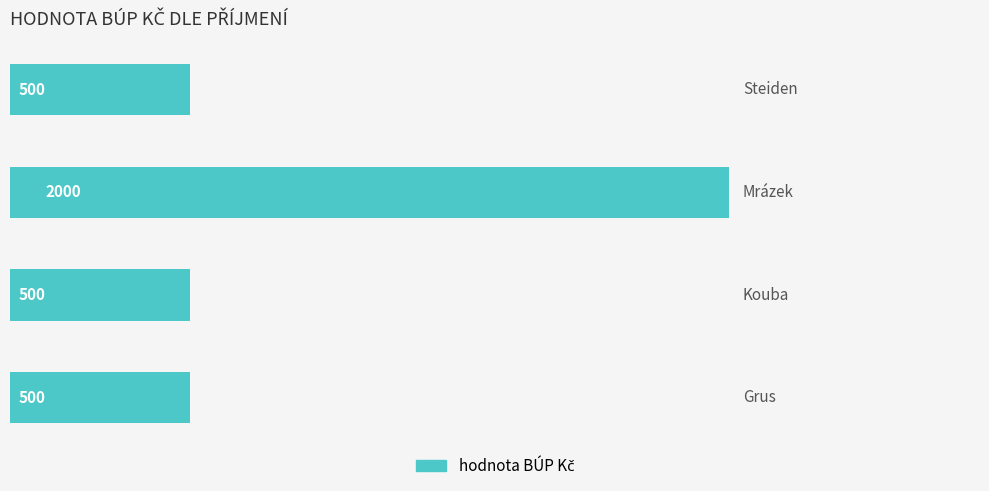

Reading top to bottom, what are all the values shown in this chart?

500	2000	500	500